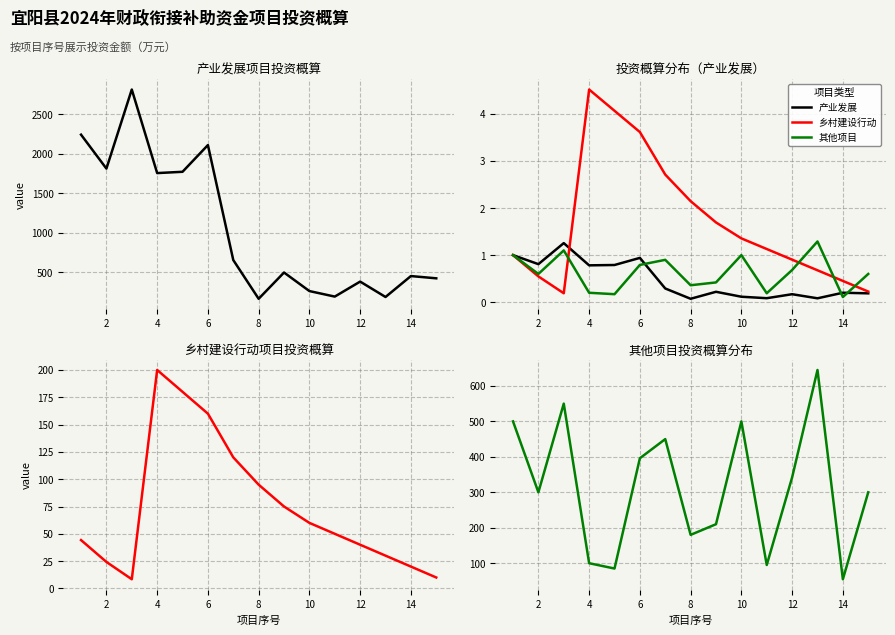

Which series changed the most between 2 and 14?

其他项目